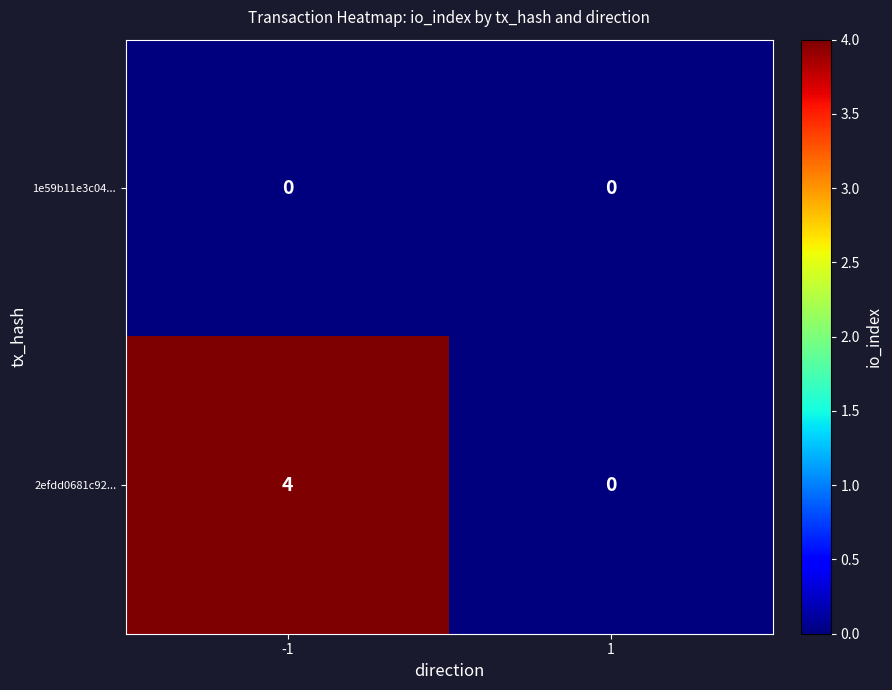

Reading right to left, extract all data points from this chart.

1e59b11e3c04...: 0	0
2efdd0681c92...: 0	4